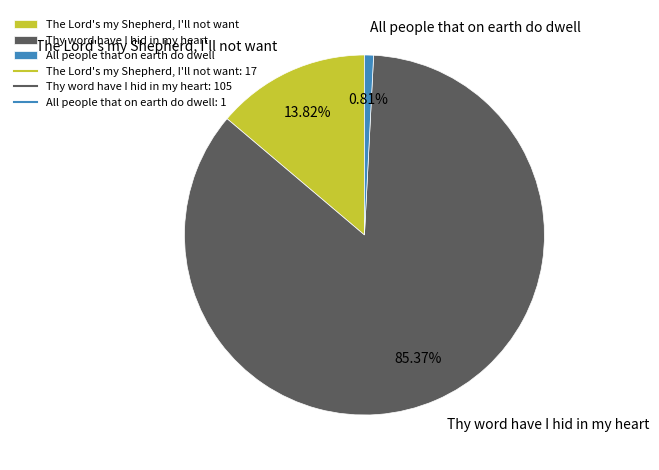

Between The Lord's my Shepherd, I'll not want and All people that on earth do dwell, which is larger?

The Lord's my Shepherd, I'll not want